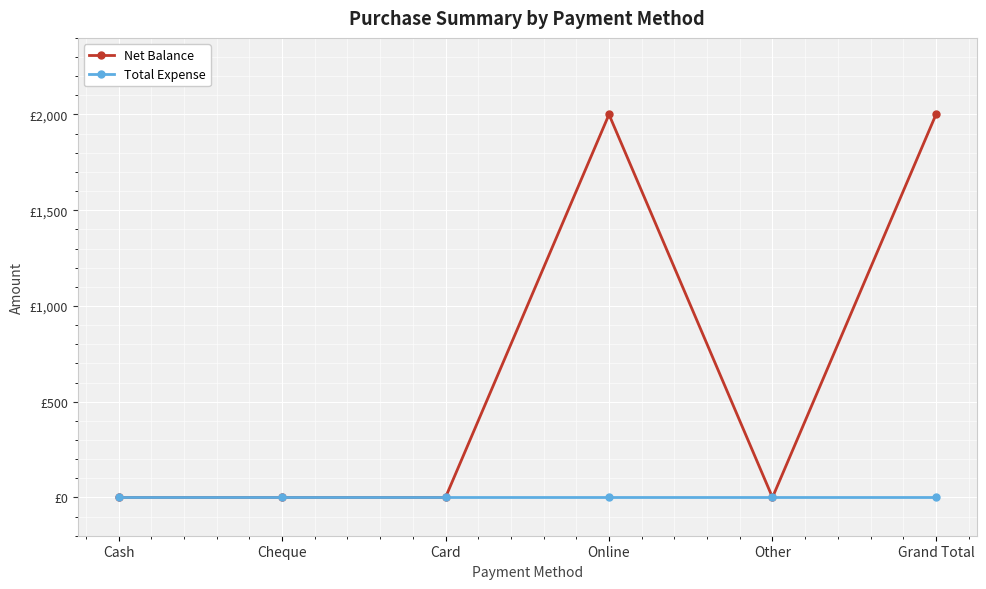

At how many categories does at least one series exceed 1796?

2